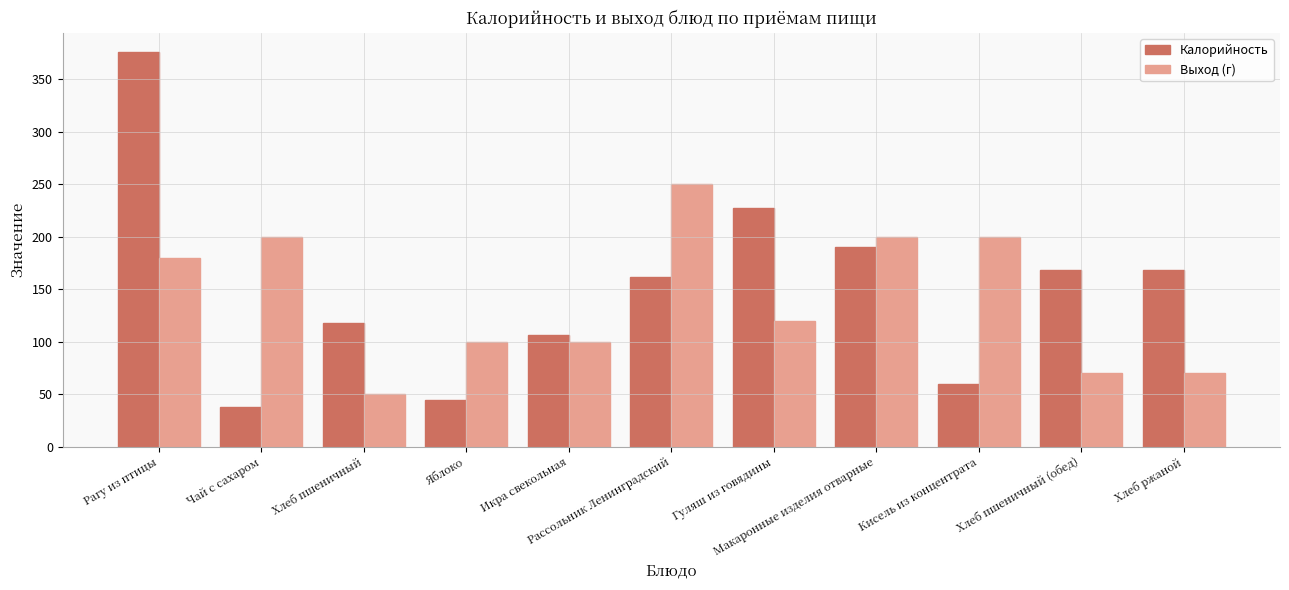

What is the sum of all Выход (г) values?

1540.0